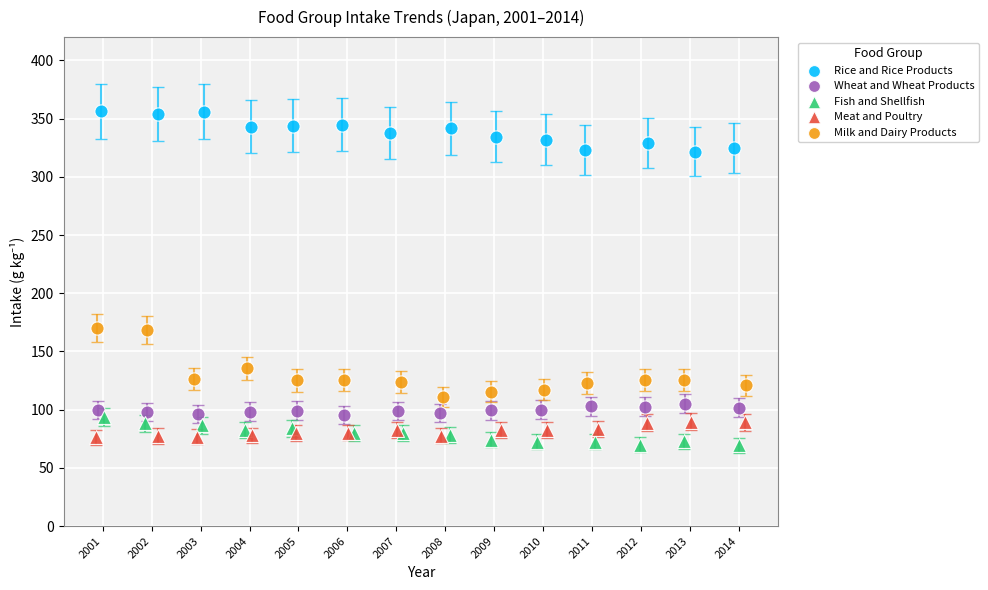

Which series has the widest spread of Y values?

Milk and Dairy Products